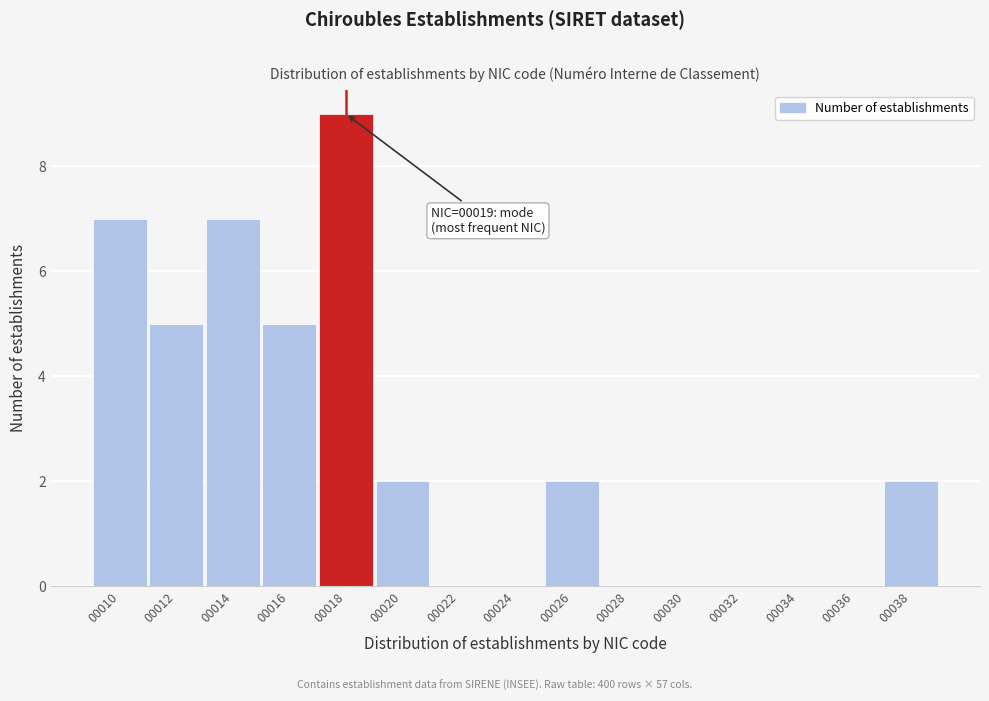

Reading left to right, list all the values displayed in this chart.

00010=7	00012=5	00014=7	00016=5	00018=9	00020=2	00022=0	00024=0	00026=2	00028=0	00030=0	00032=0	00034=0	00036=0	00038=2